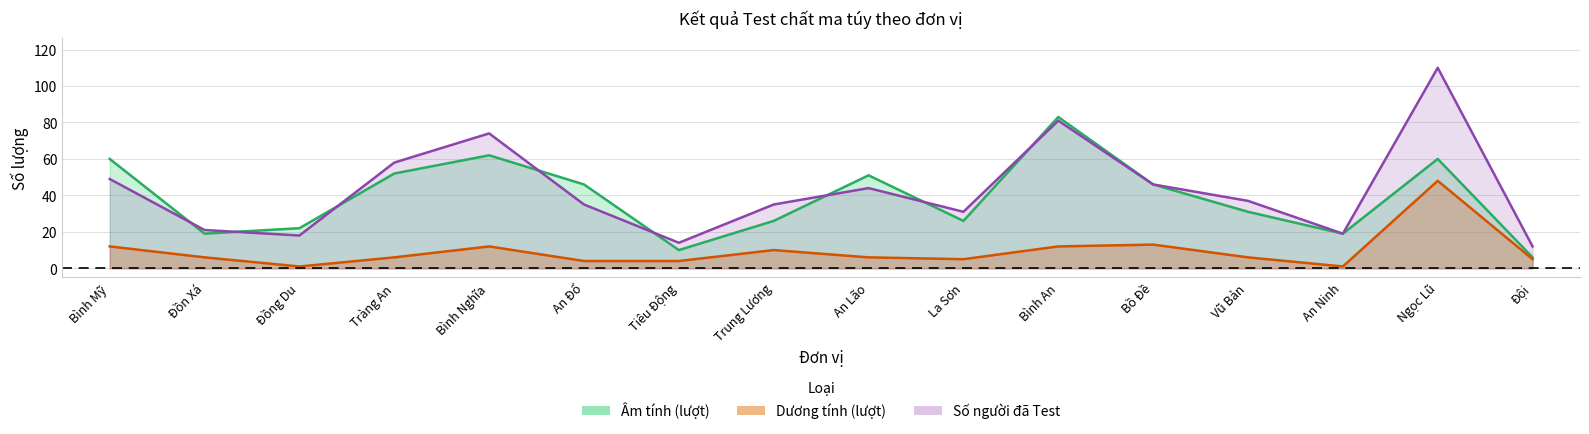

What position from the right is Trung Lương?

9